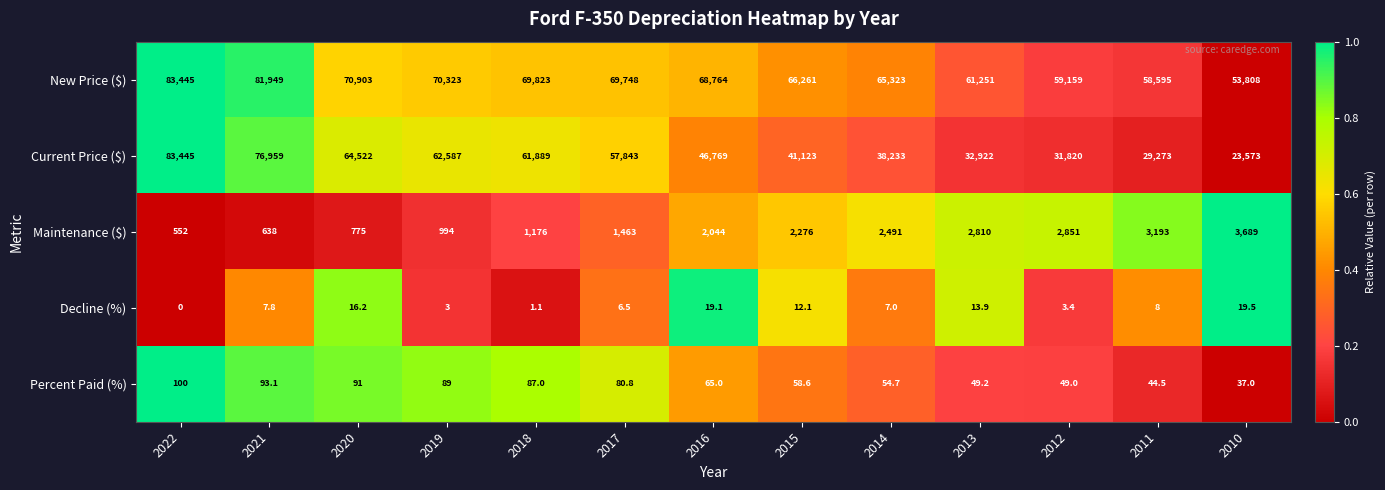

Which label corresponds to the largest value in the chart?

2022